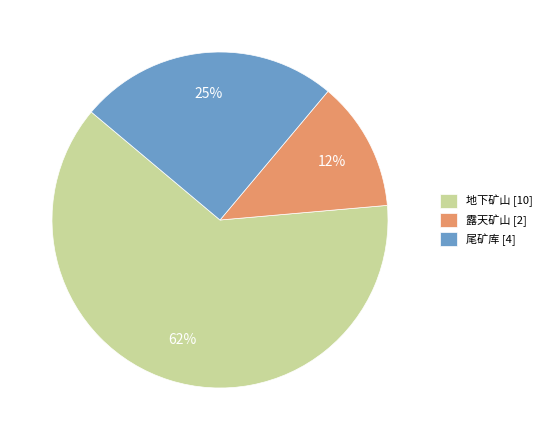

Which slice is the smallest?

露天矿山 [2]